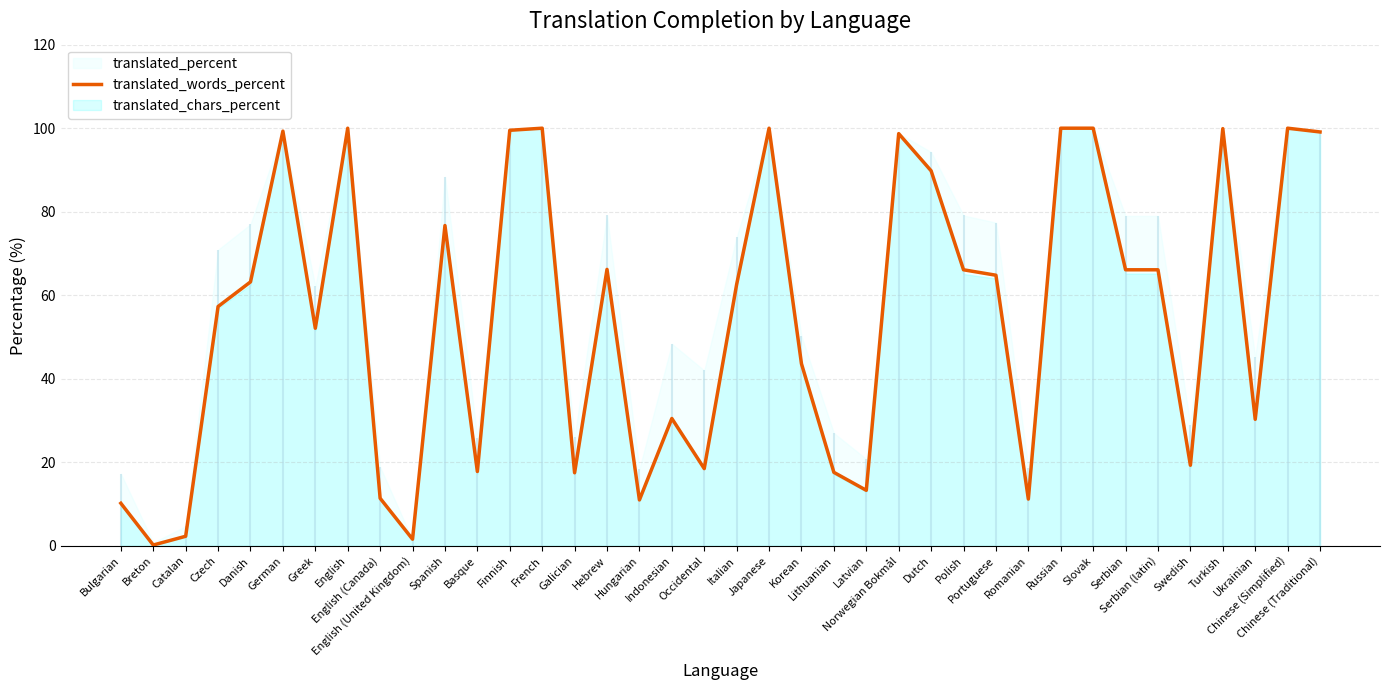

Between Polish and Romanian, which is larger?

Polish